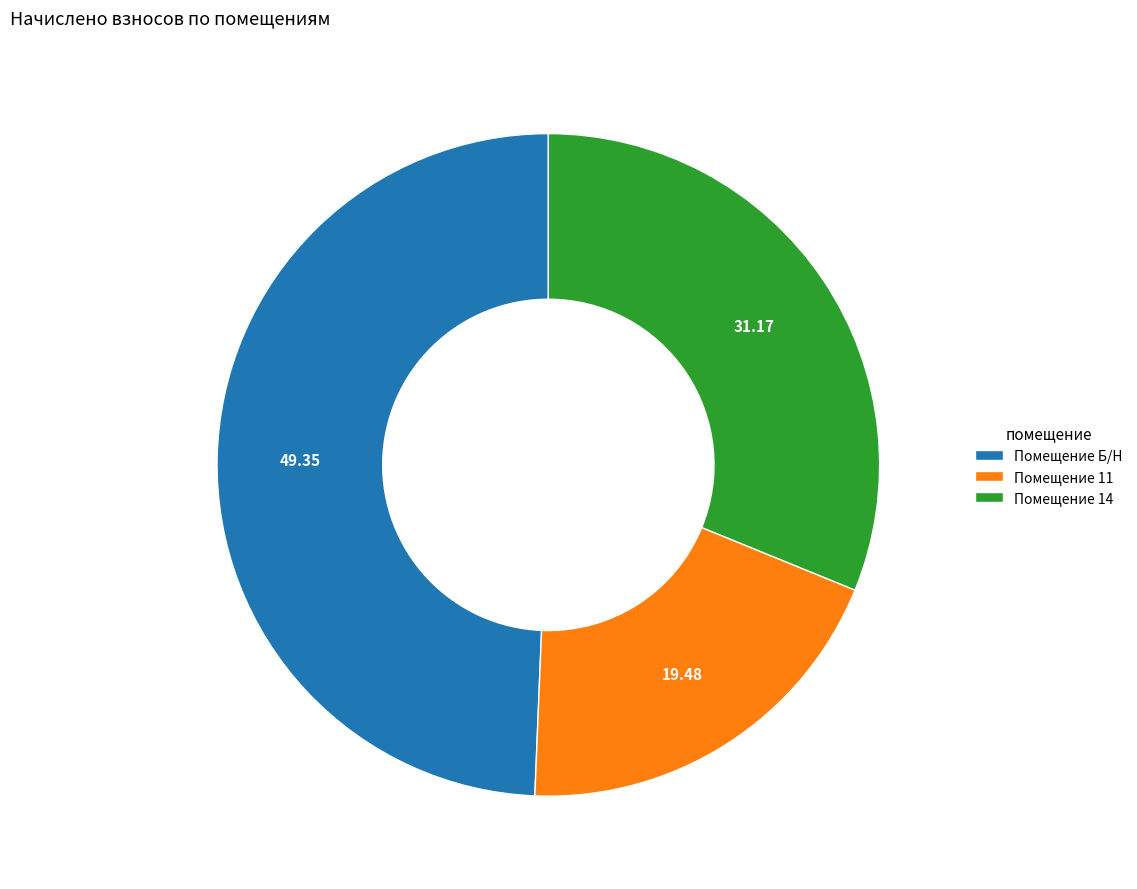

How many slices are in this pie chart?

3